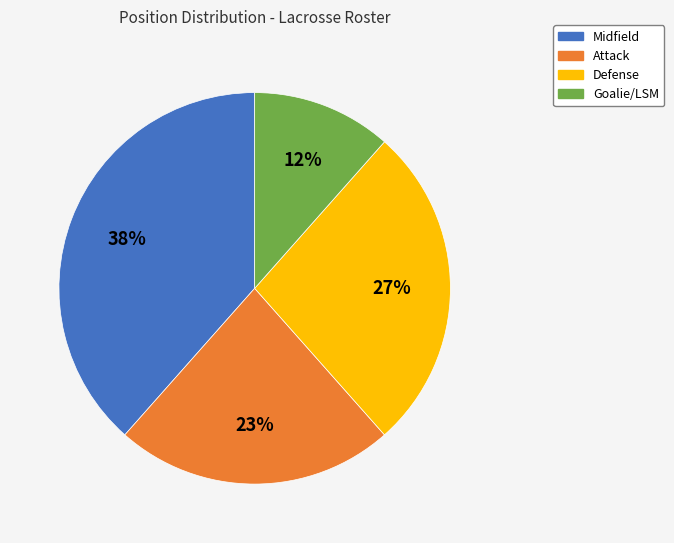

Do Attack and Goalie/LSM together represent more than half of the pie?

No